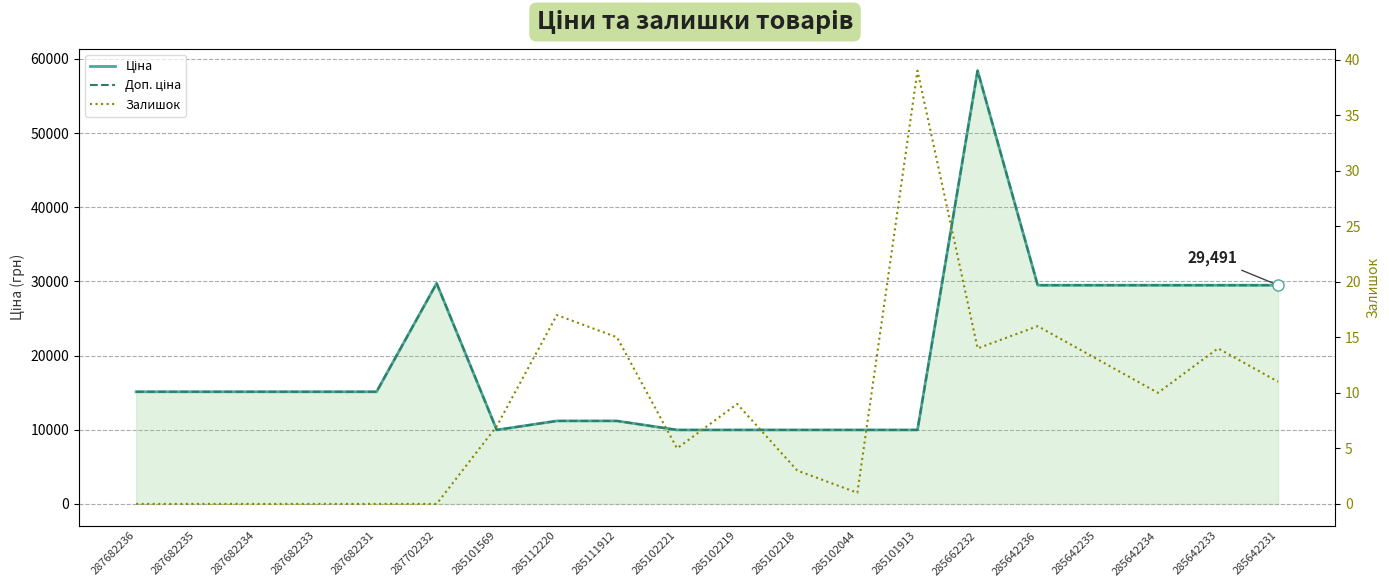

True or false: Залишок and Ціна cross at least once.

False